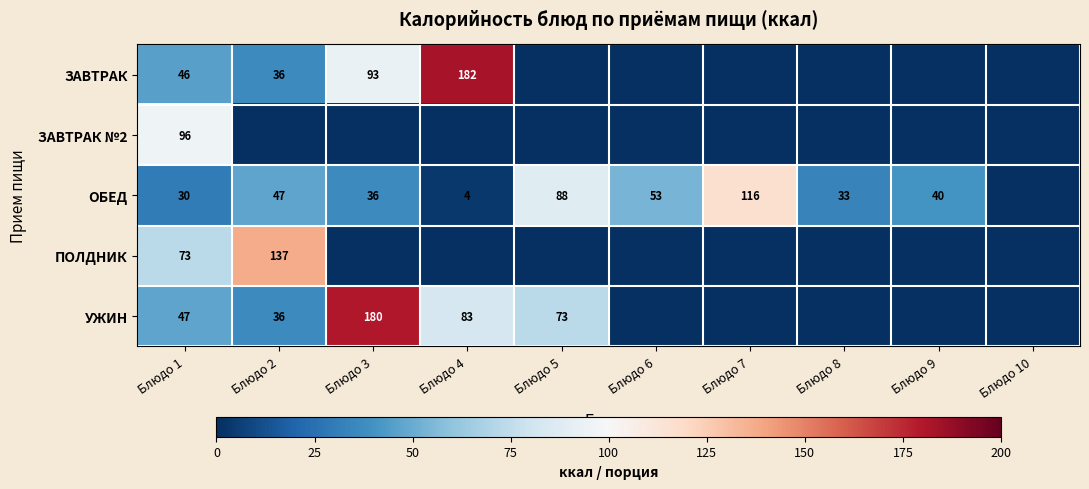

Which has a higher value, Блюдо 7 or Блюдо 5?

Блюдо 7